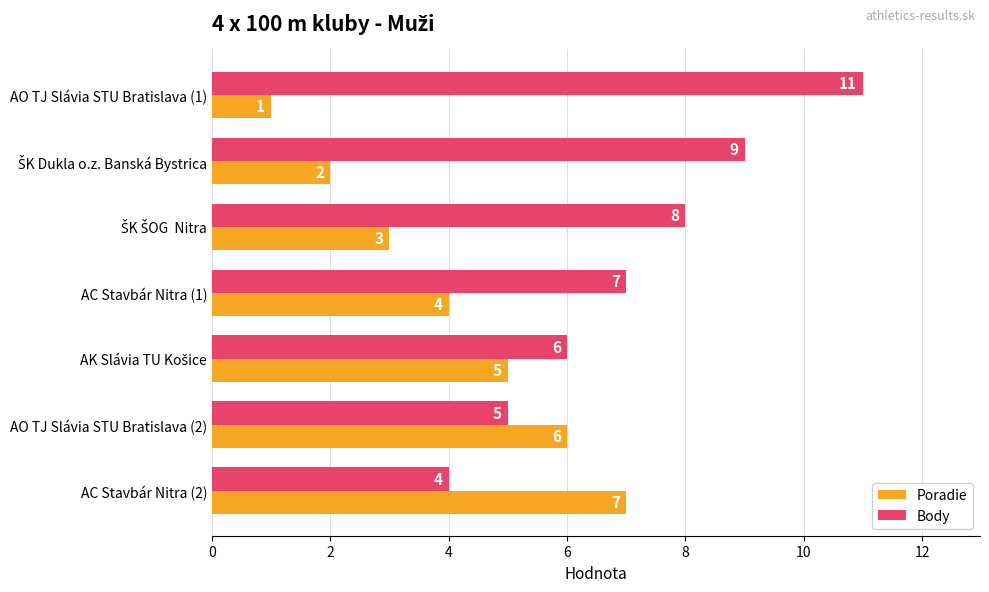

Rank the series by their average value, from highest to lowest.

Body, Poradie